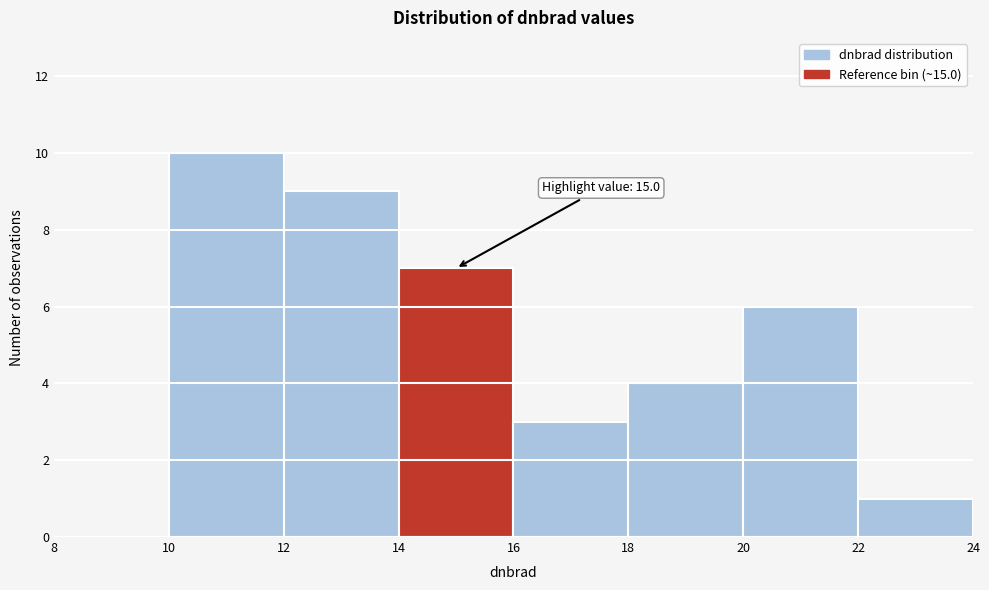

Which range on the x-axis has the tallest bar?

10 to 12